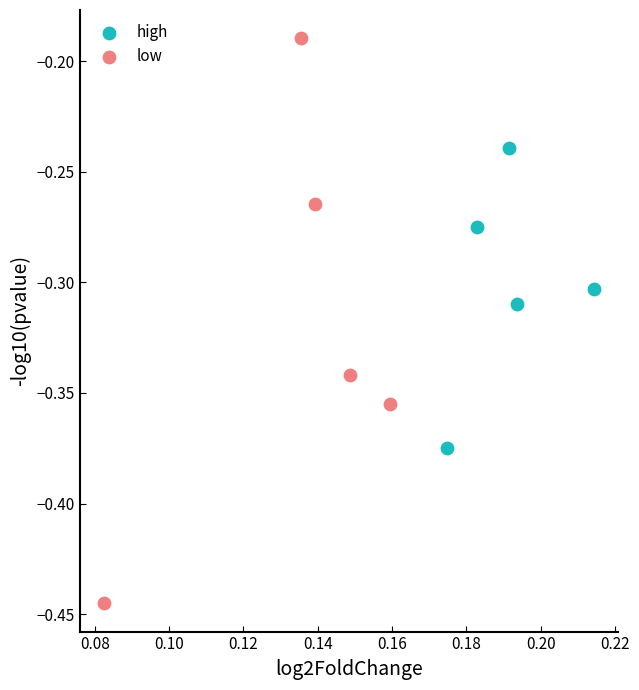

Which series has the widest spread of Y values?

low